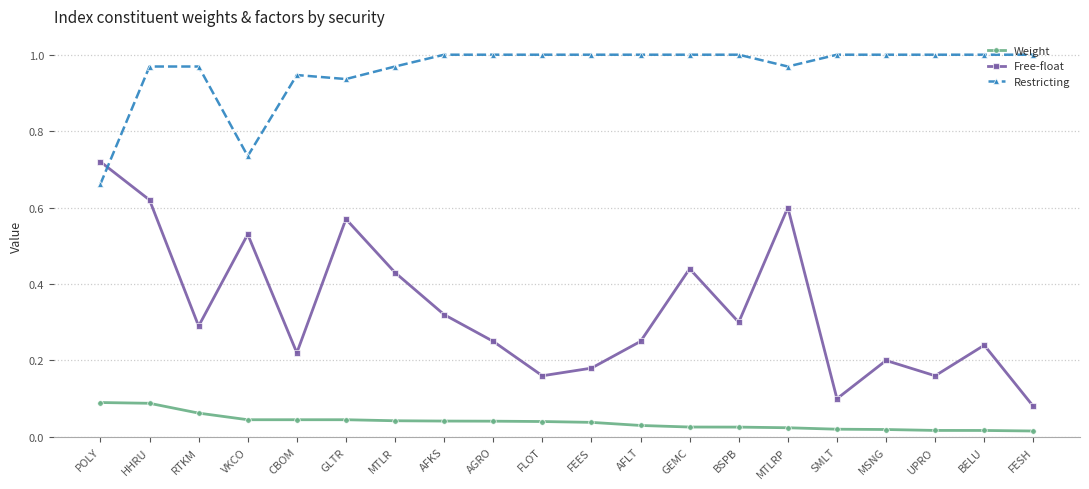

Is it true that Free-float equals 0.4 at AGRO?

False